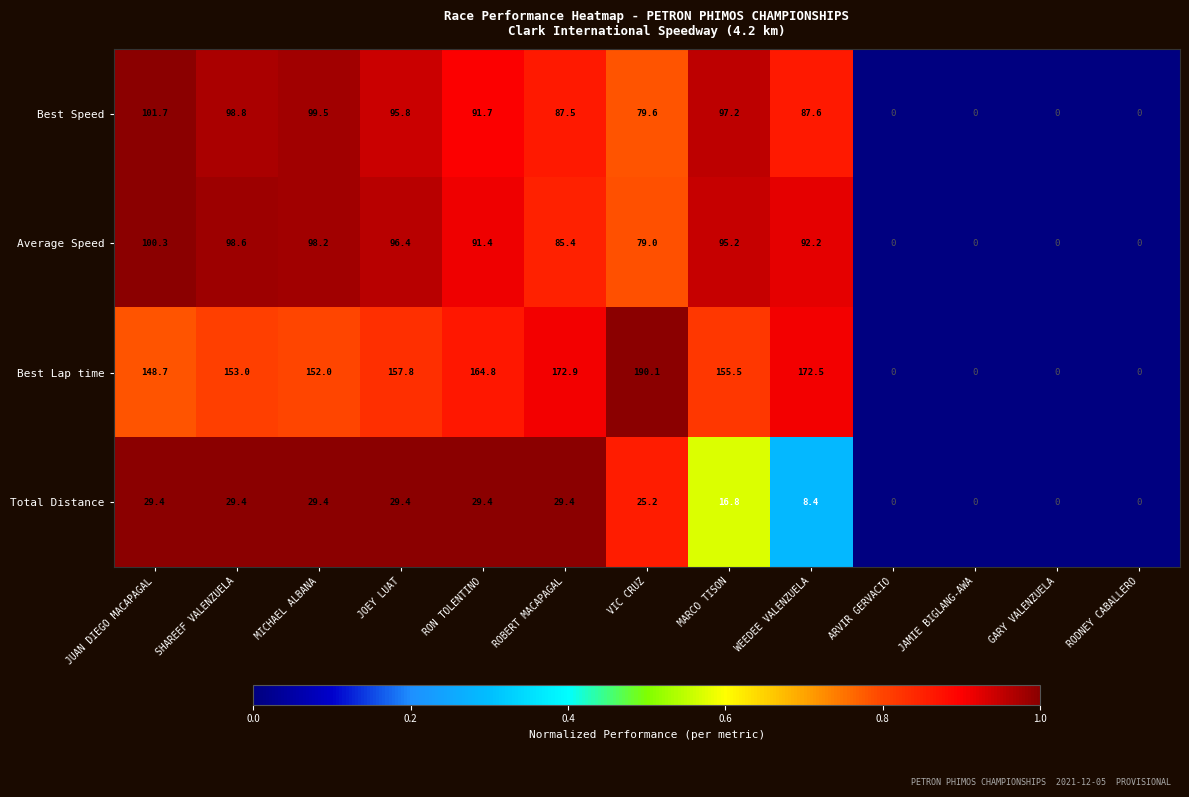

Which label corresponds to the largest value in the chart?

VIC CRUZ